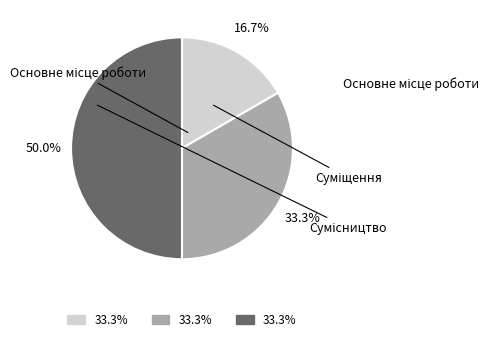

Is there a majority slice in this chart?

No